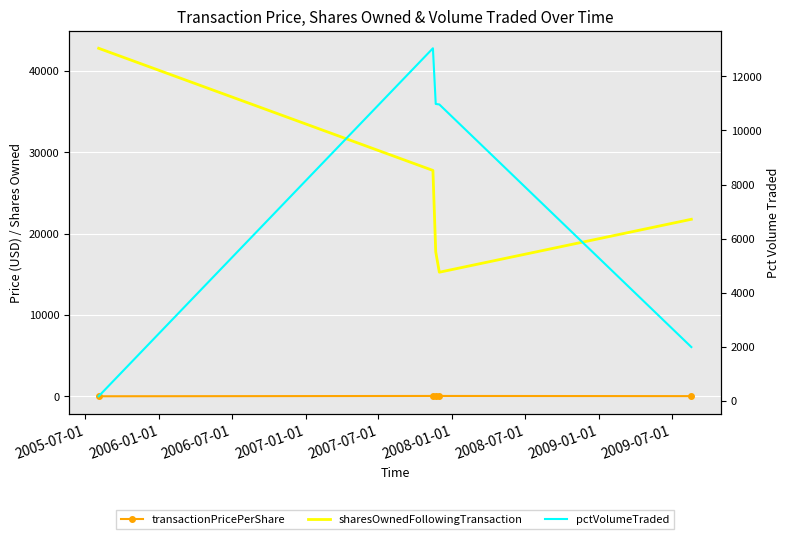

True or false: sharesOwnedFollowingTransaction and transactionPricePerShare intersect in this chart.

False